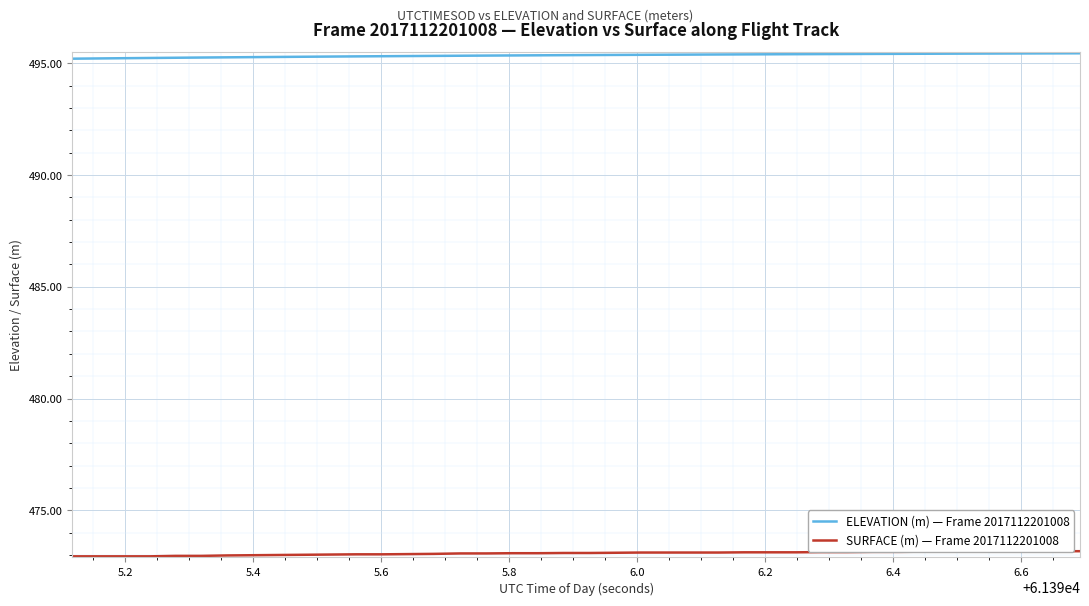

Reading right to left, extract all data points from this chart.

ELEVATION (m) — Frame 2017112201008: 495.4	495.4	495.4	495.4	495.4	495.4	495.4	495.4	495.4	495.4	495.4	495.4	495.4	495.4	495.4	495.4	495.4	495.4	495.4	495.4	495.4	495.4	495.4	495.3	495.3	495.3	495.3	495.3	495.3	495.3	495.3	495.3	495.3	495.3	495.3	495.2	495.2	495.2	495.2	495.2
SURFACE (m) — Frame 2017112201008: 473.2	473.2	473.2	473.2	473.2	473.1	473.1	473.1	473.1	473.1	473.1	473.1	473.1	473.1	473.1	473.1	473.1	473.1	473.1	473.1	473.1	473.1	473.1	473.1	473.1	473.1	473.0	473.0	473.0	473.0	473.0	473.0	473.0	473.0	473.0	473.0	472.9	472.9	472.9	472.9